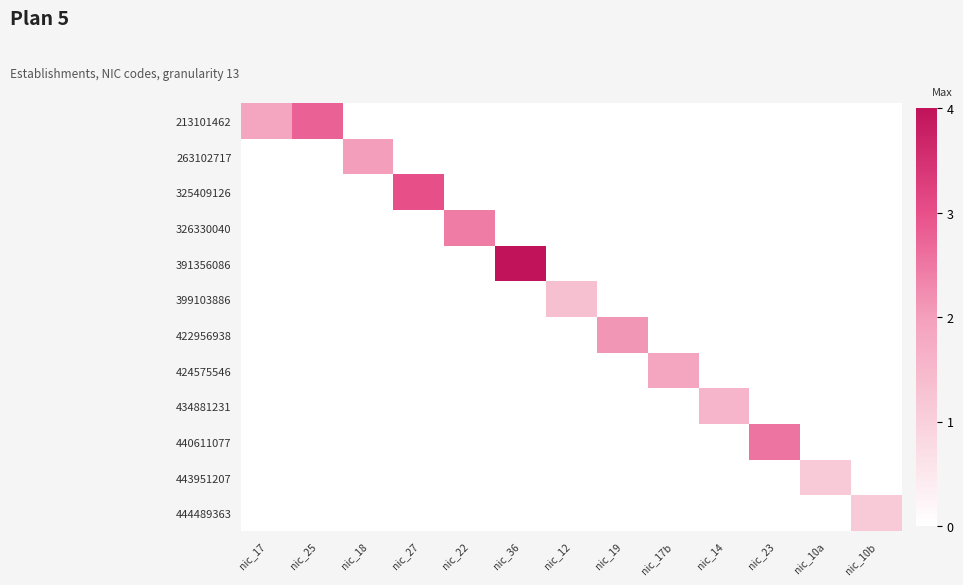

How many distinct data groups are displayed?

12